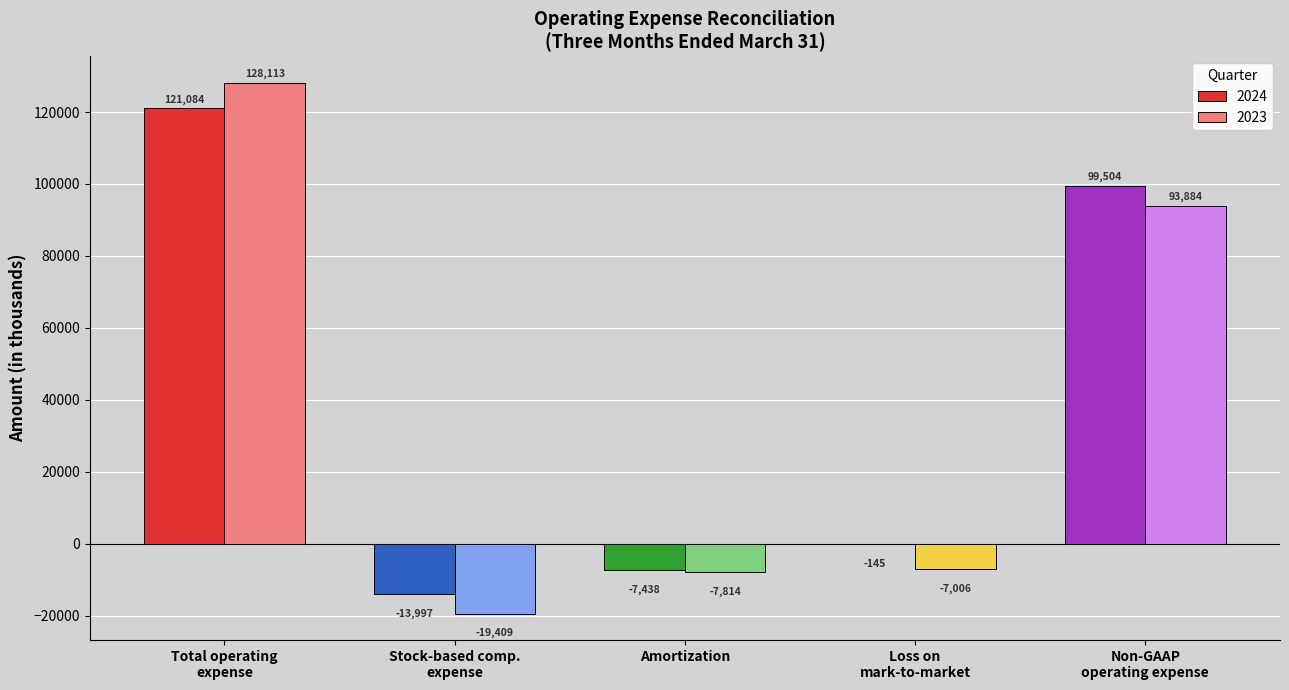

What is the sum of all 2024 values?

199008